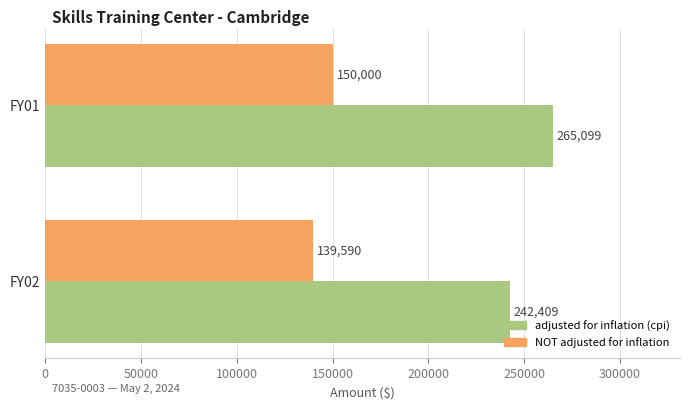

What is the minimum value shown in the chart?

139590